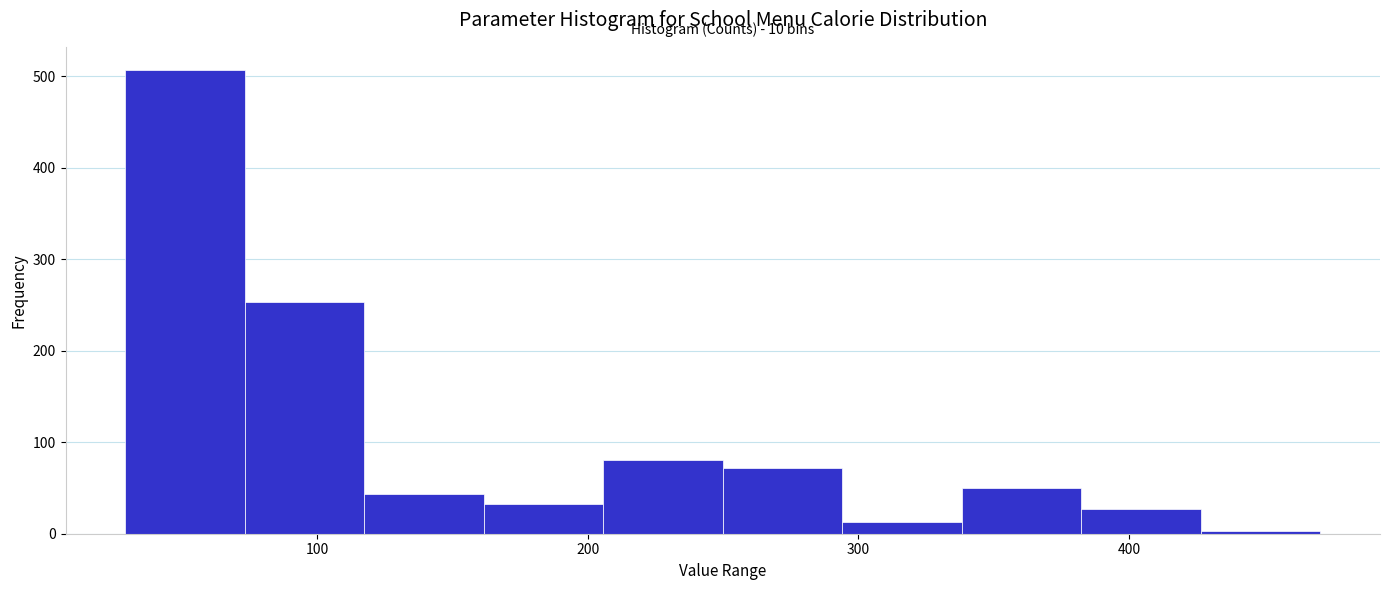

Which range on the x-axis has the tallest bar?

30 to 70